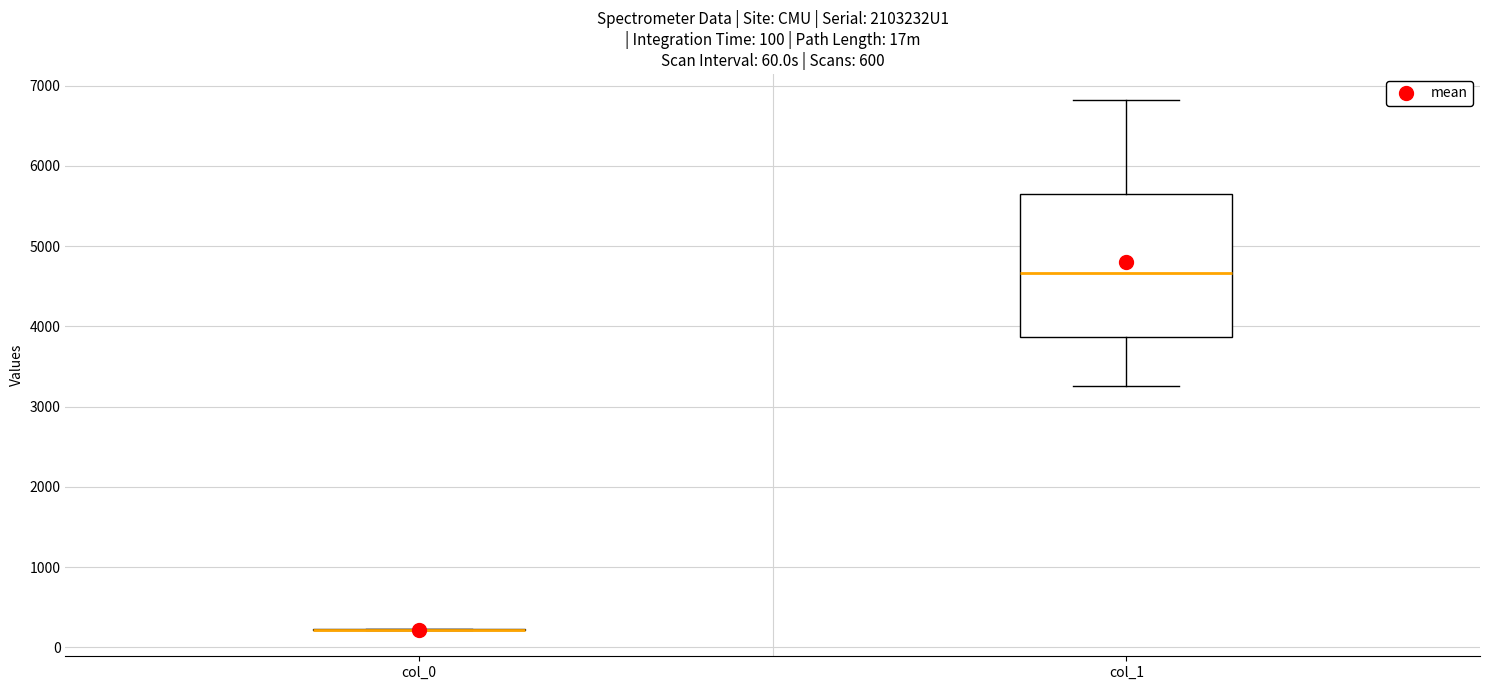

Which box is the tallest, from its lower edge to its upper edge?

col_1